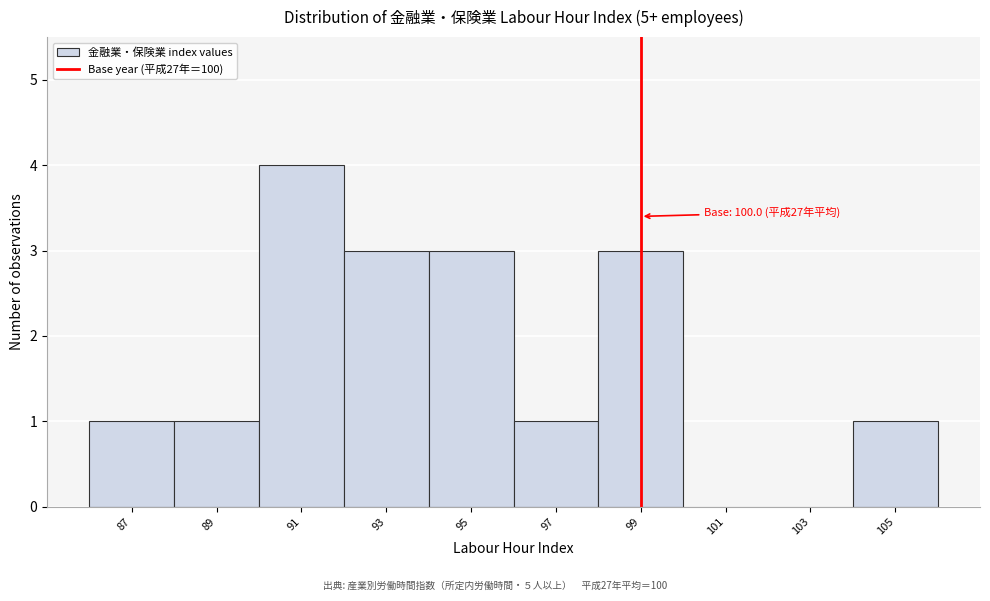

Reading left to right, extract all data points from this chart.

87=1	89=1	91=4	93=3	95=3	97=1	99=3	101=0	103=0	105=1